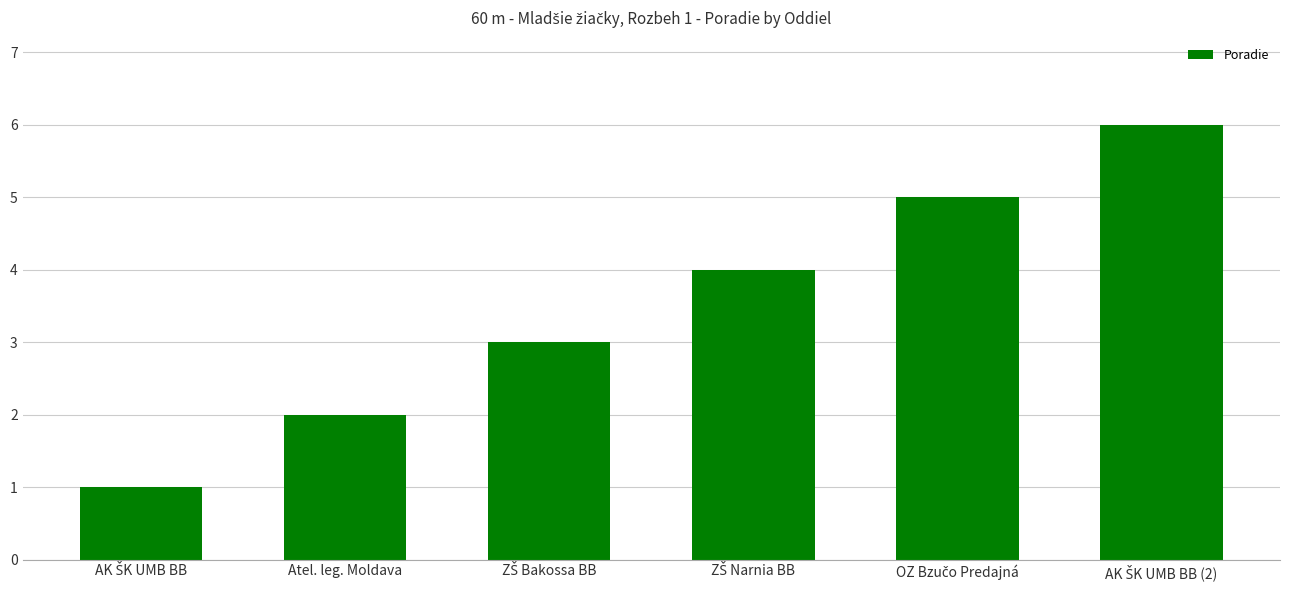

What position from the right is Atel. leg. Moldava?

5